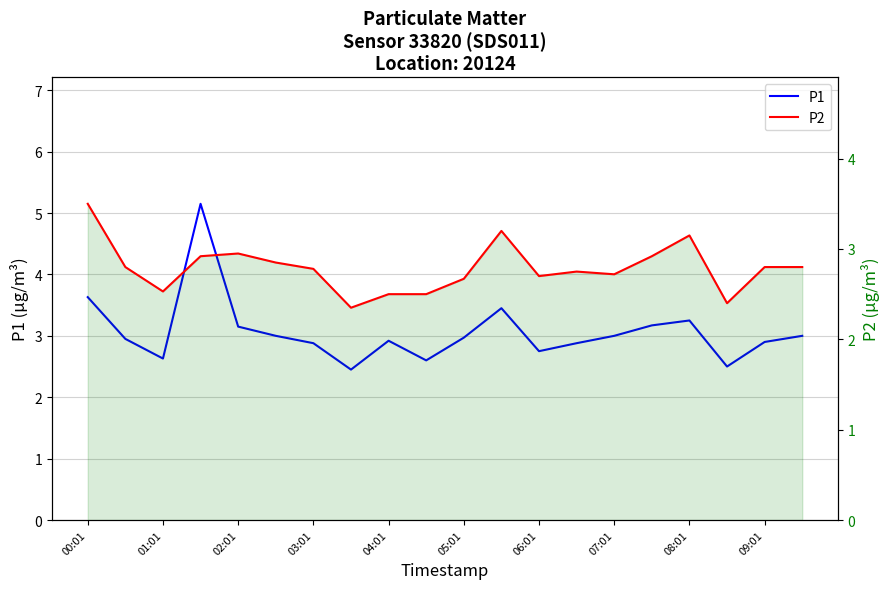

Is it true that P1 equals 1.4 at 13?

False